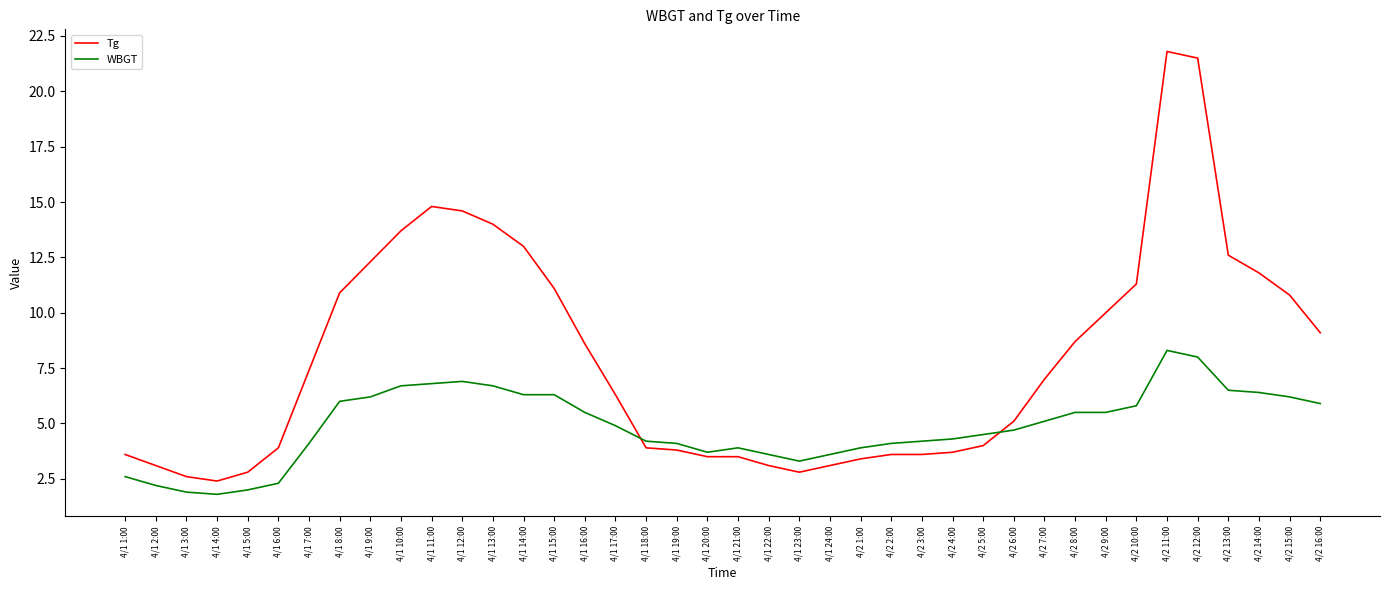

What are all the series names shown in the legend?

Tg, WBGT